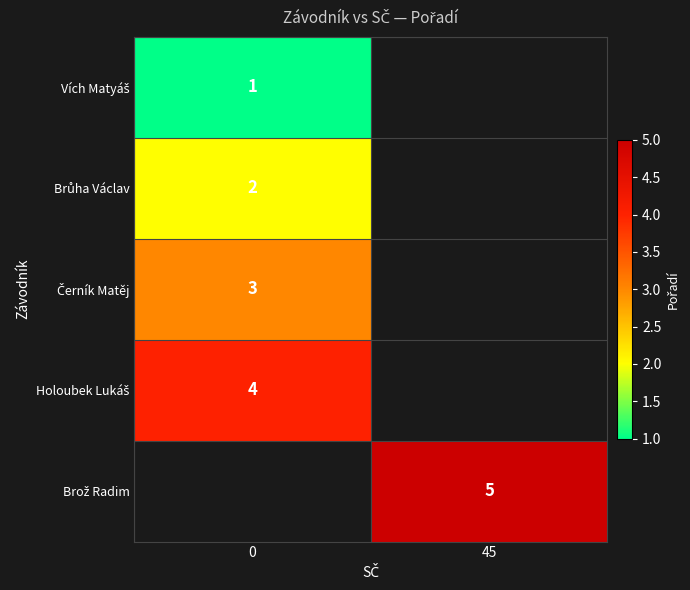

Which category has the highest value across all series?

45